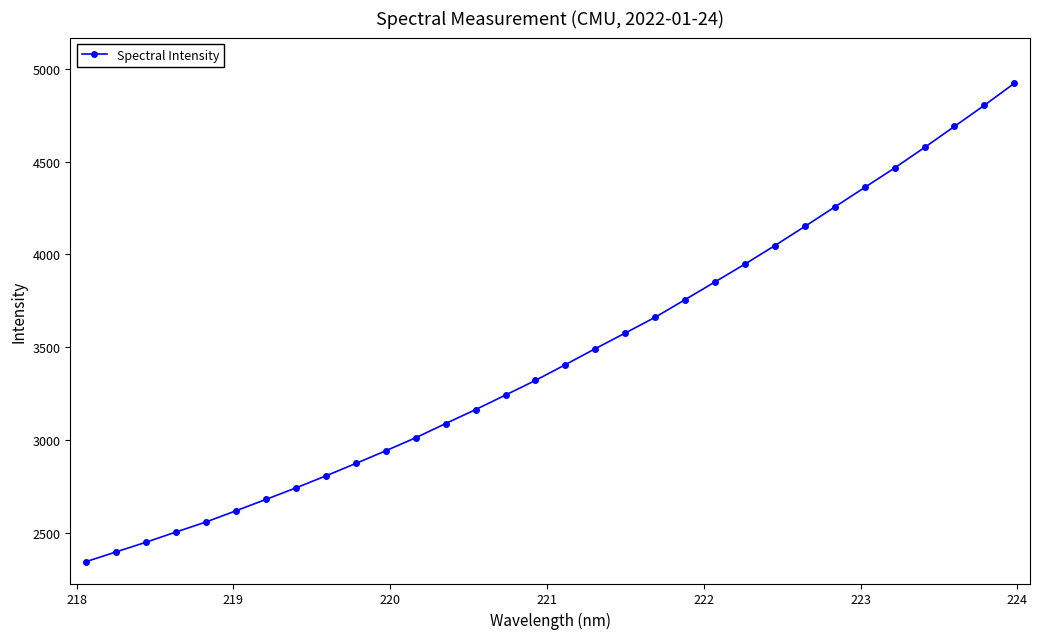

Does the chart have visible grid lines?

No